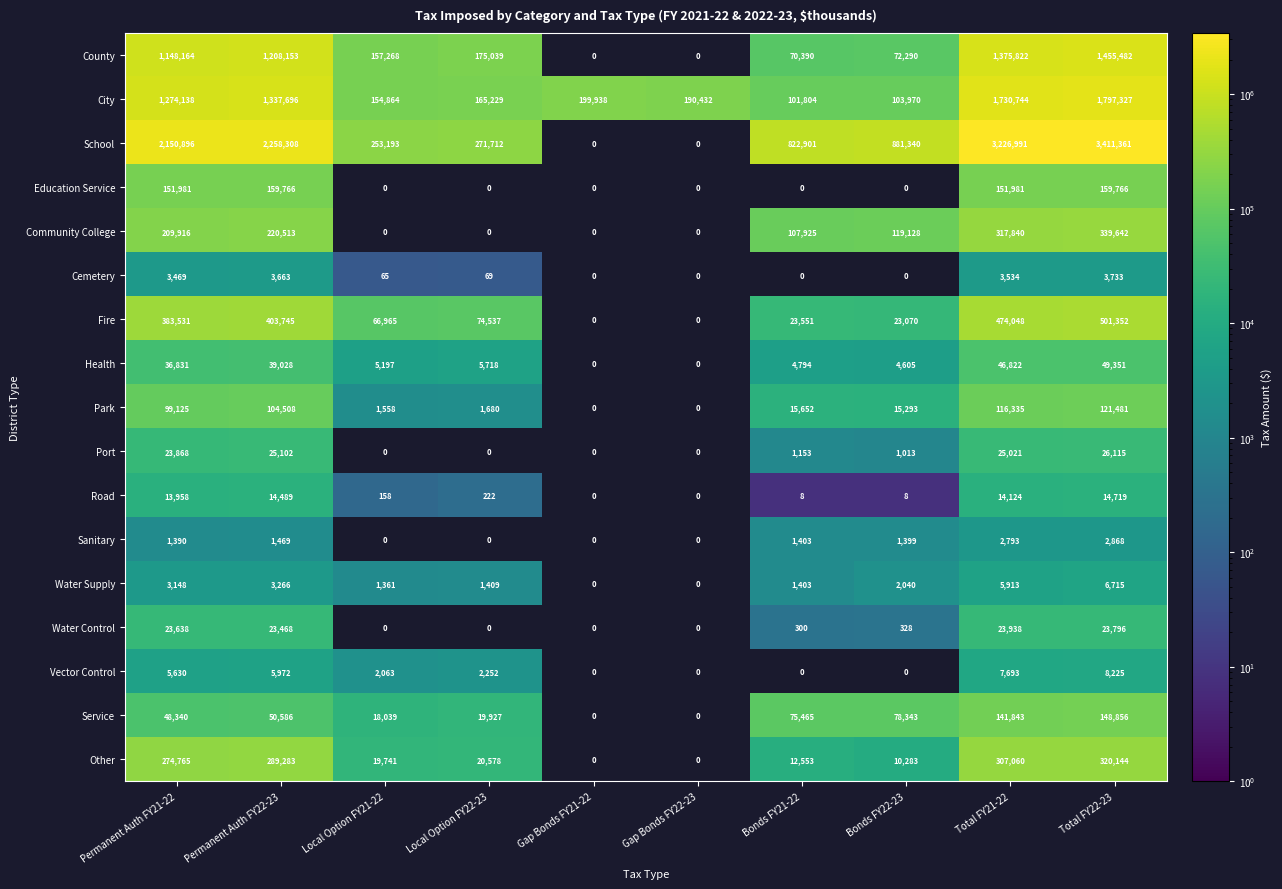

Rank the series at Permanent Auth FY22-23 from highest to lowest value.

School, City, County, Fire, Other, Community College, Education Service, Park, Service, Health, Port, Water Control, Road, Vector Control, Cemetery, Water Supply, Sanitary